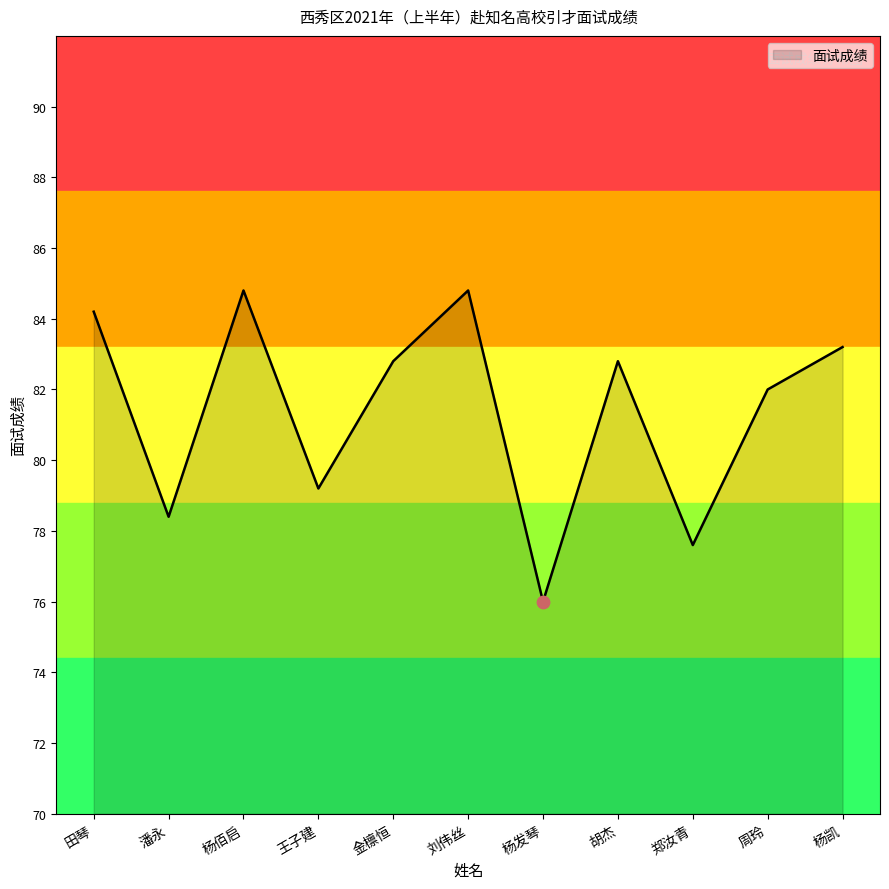

Between 金檩恒 and 郑汝青, which is larger?

金檩恒